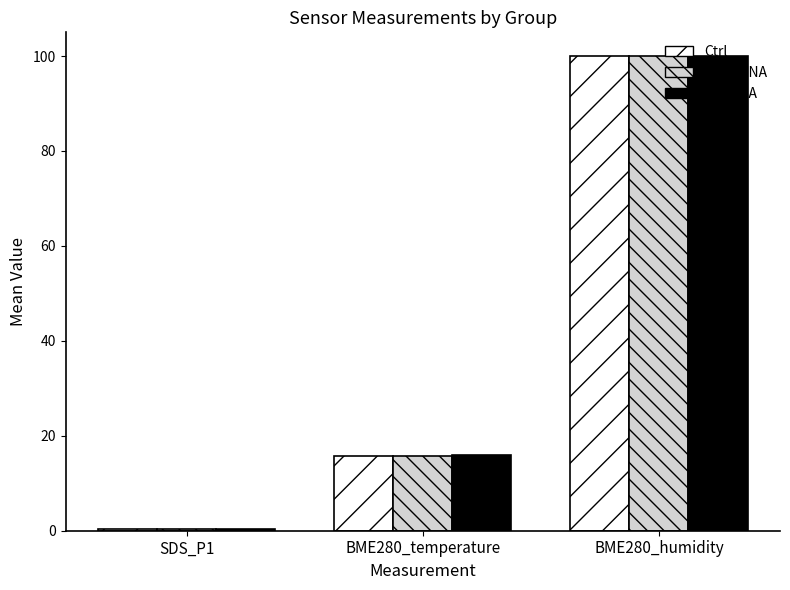

Between SDS_P1 and BME280_temperature, which series saw the biggest shift?

cCALD A